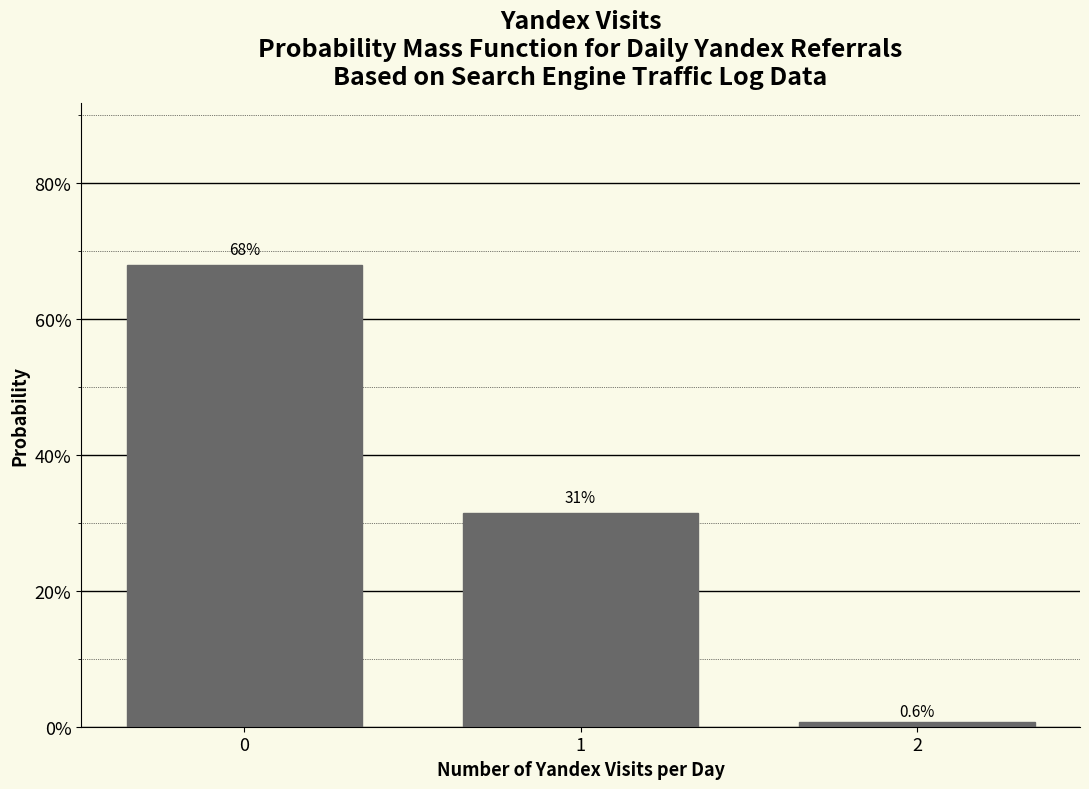

Reading left to right, list all the values displayed in this chart.

0=67.9	1=31.4	2=0.6